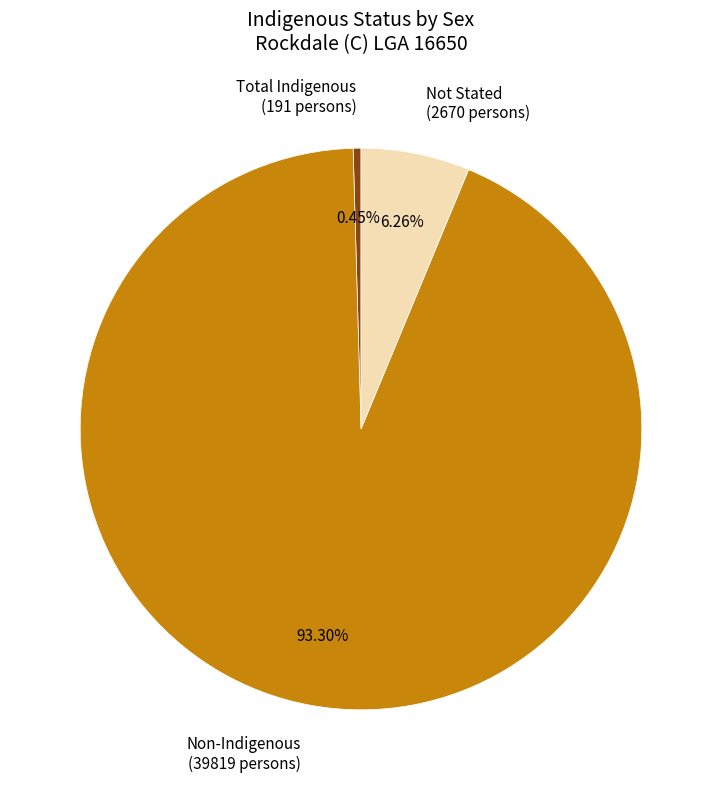

To the nearest percent, what is the difference between the largest and smallest slice percentages?

93%